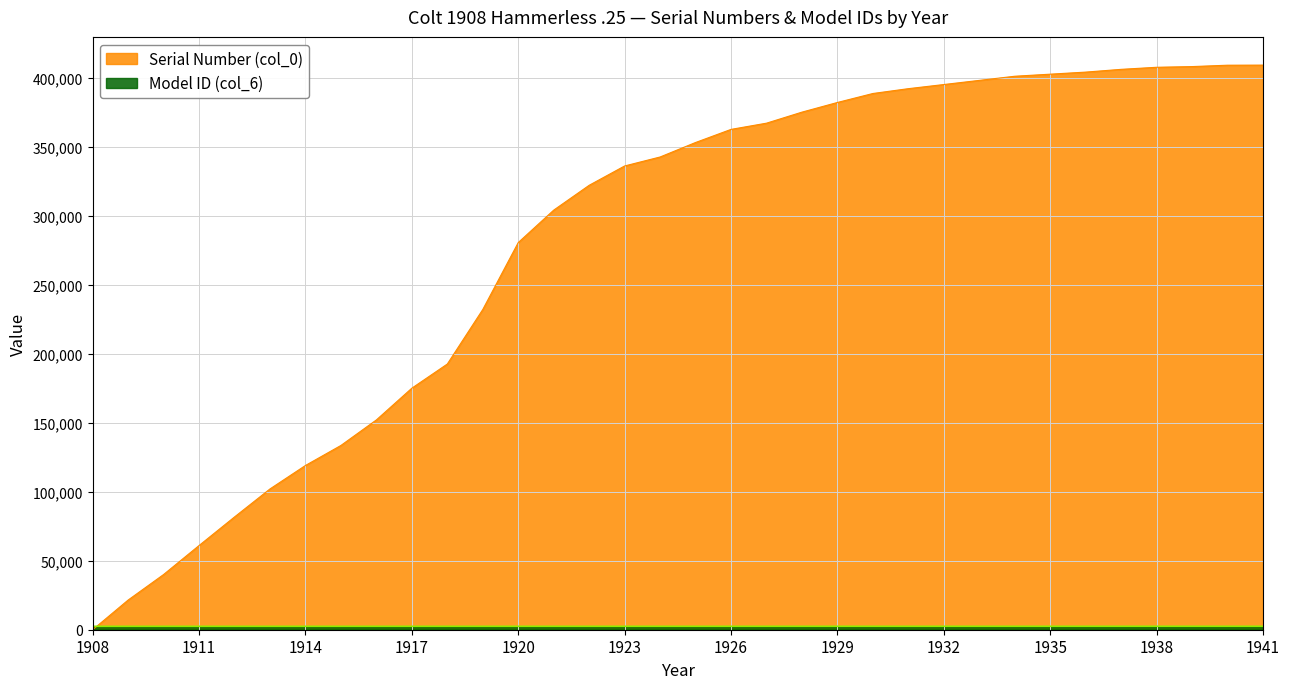

Reading left to right, what are all the values shown in this chart?

Serial Number (col_0): 1908=1	1909=21499	1910=39999	1911=60999	1912=81699	1913=101999	1914=118999	1915=133499	1916=151999	1917=174999	1918=192499	1919=231999	1920=280499	1921=303999	1922=321999	1923=335999	1924=342499	1925=352999	1926=362499	1927=366999	1928=374999	1929=381999	1930=388499	1931=391999	1932=394999	1933=397999	1934=400999	1935=402499	1936=403999	1937=405999	1938=407499	1939=407999	1940=408999	1941=409061
Model ID (col_6): 1908=2457	1909=2458	1910=2459	1911=2460	1912=2461	1913=2462	1914=2463	1915=2464	1916=2465	1917=2466	1918=2467	1919=2468	1920=2469	1921=2470	1922=2471	1923=2472	1924=2473	1925=2474	1926=2475	1927=2476	1928=2477	1929=2478	1930=2479	1931=2480	1932=2481	1933=2482	1934=2483	1935=2484	1936=2485	1937=2486	1938=2487	1939=2488	1940=2489	1941=2490